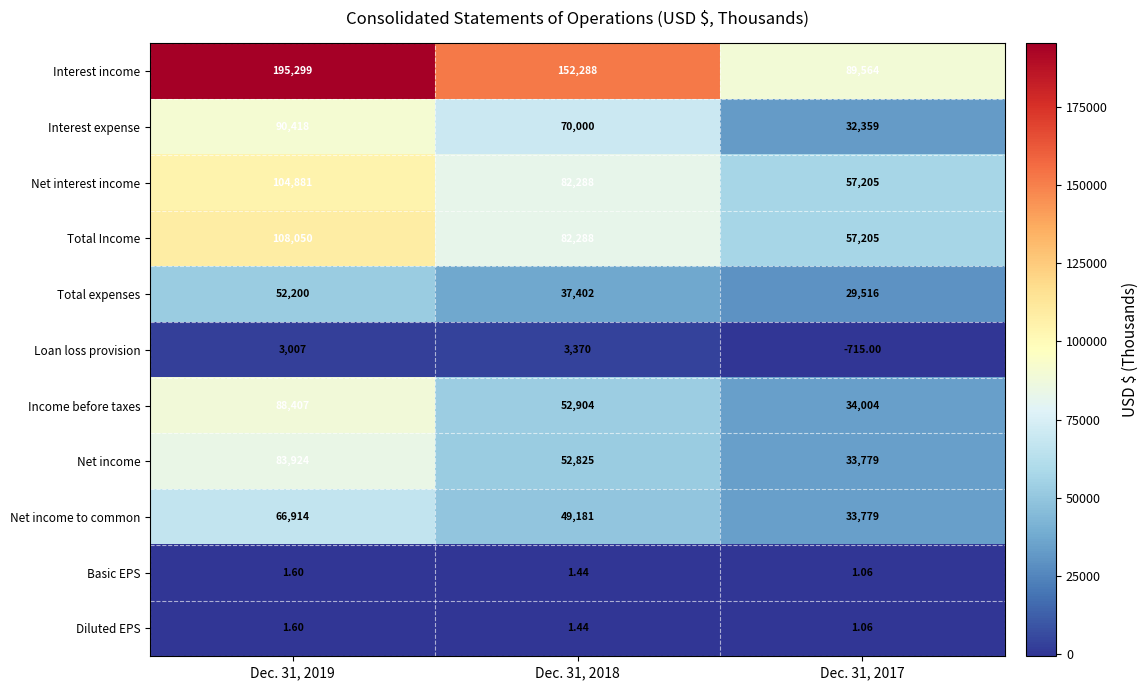

Which series has the widest spread of values?

Interest income